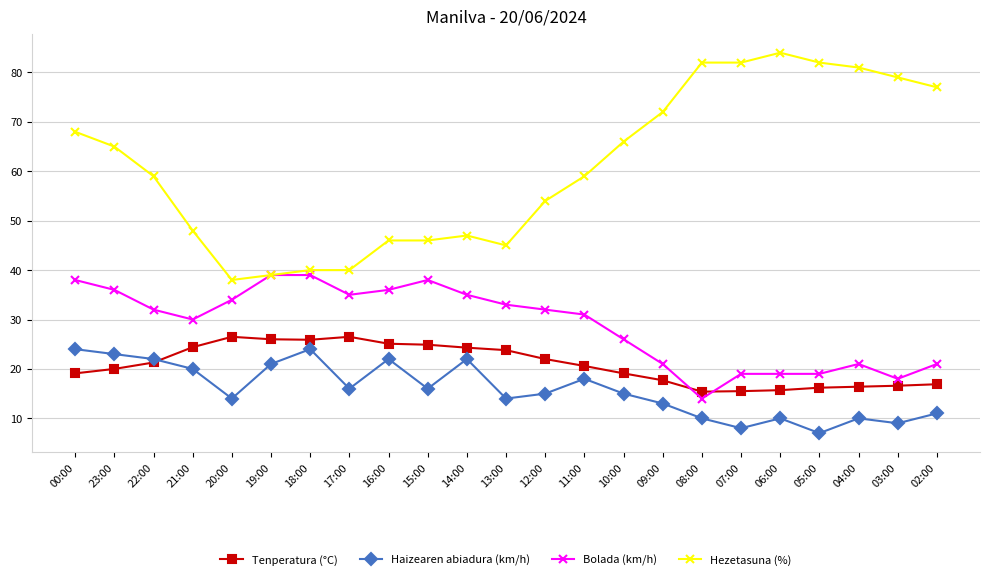

What are all the series names shown in the legend?

Tenperatura (°C), Haizearen abiadura (km/h), Bolada (km/h), Hezetasuna (%)